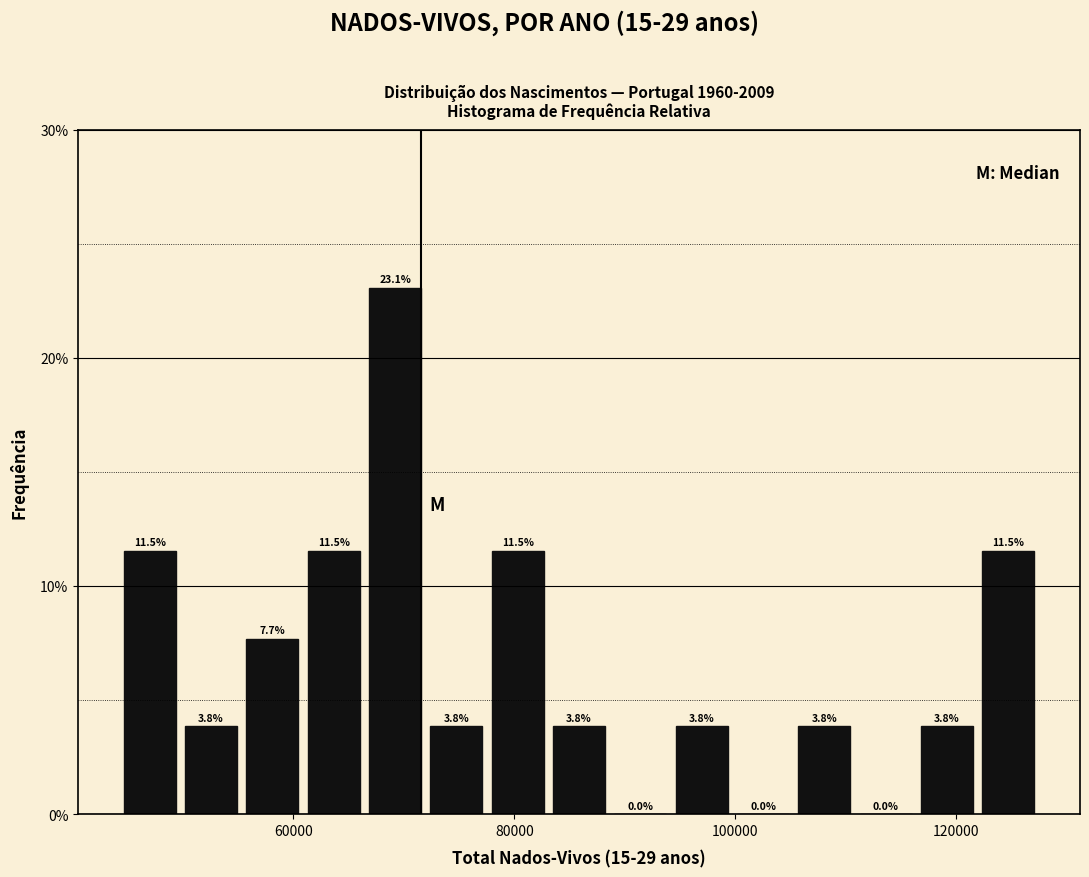

Read against the x-axis, roughly where is the centre of the tallest bar?

70000